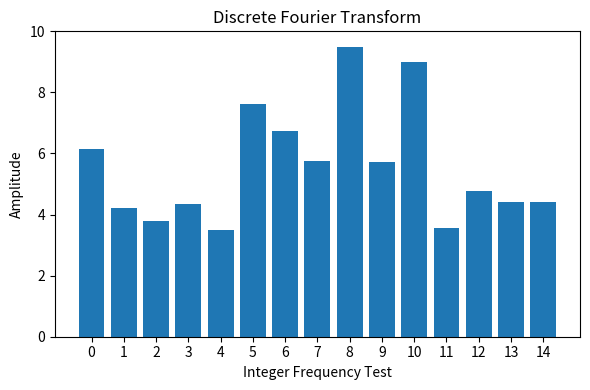

How many values exceed 4?

12